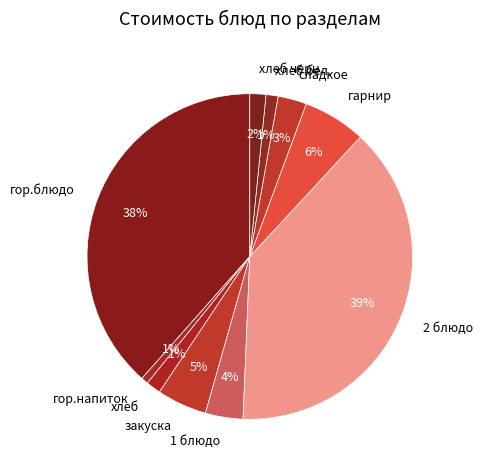

How many segments does this pie chart have?

10